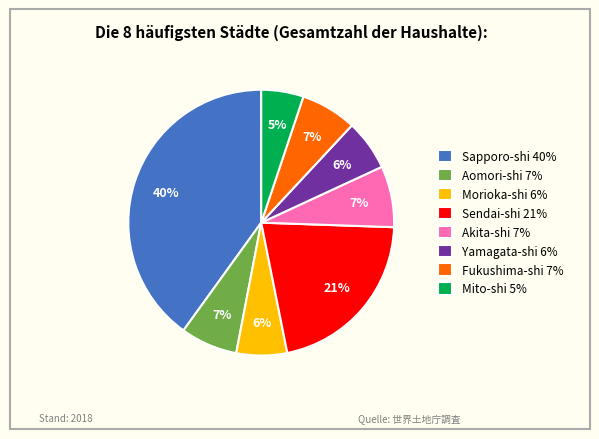

Count the number of slices in the pie.

8